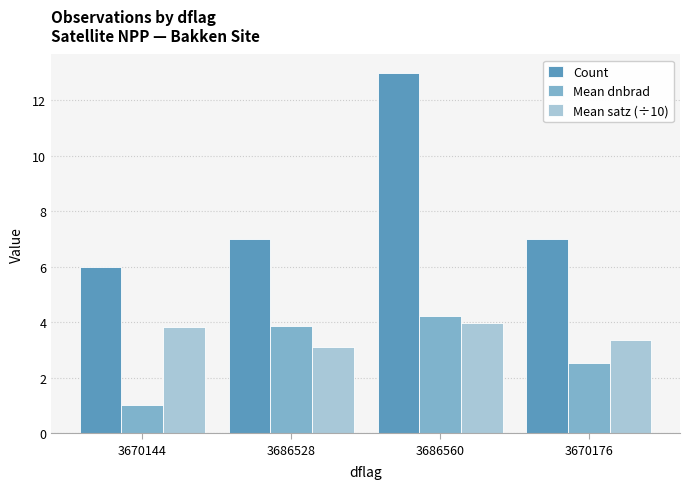

What is the label of the 2nd bar from the right?

3686560